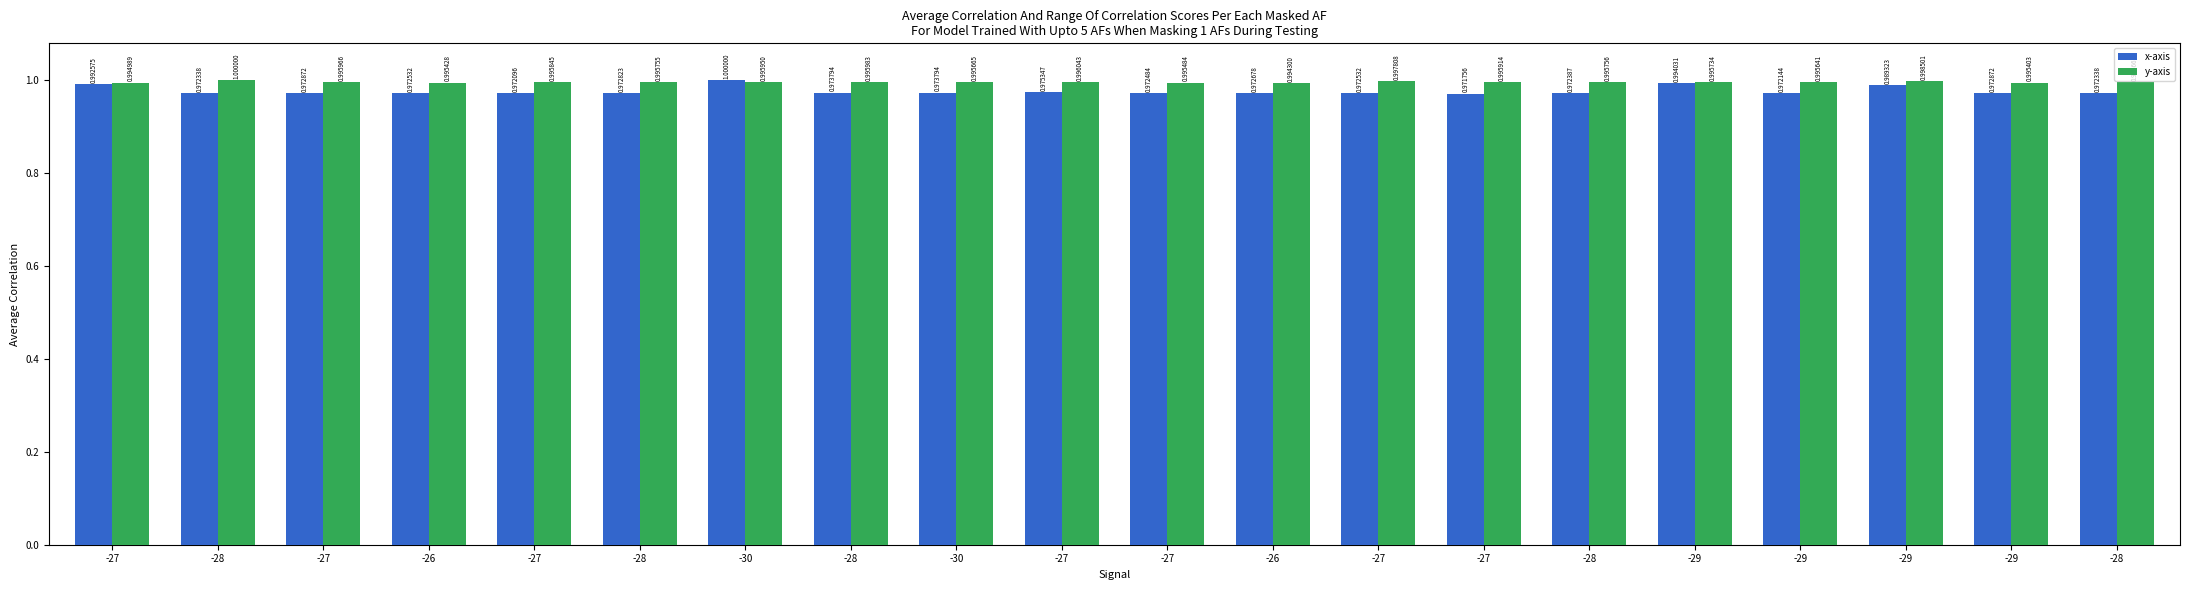

What are all the series names shown in the legend?

x-axis, y-axis